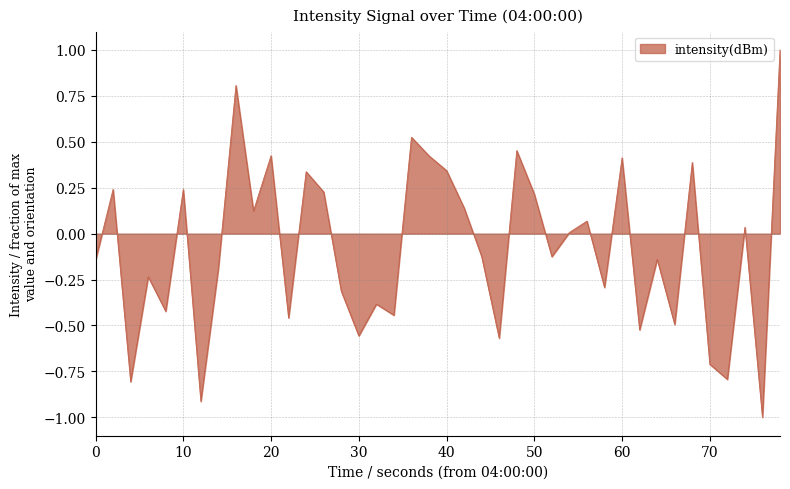

How many interior local peaks (higher than both neighbors) does the data have?

14